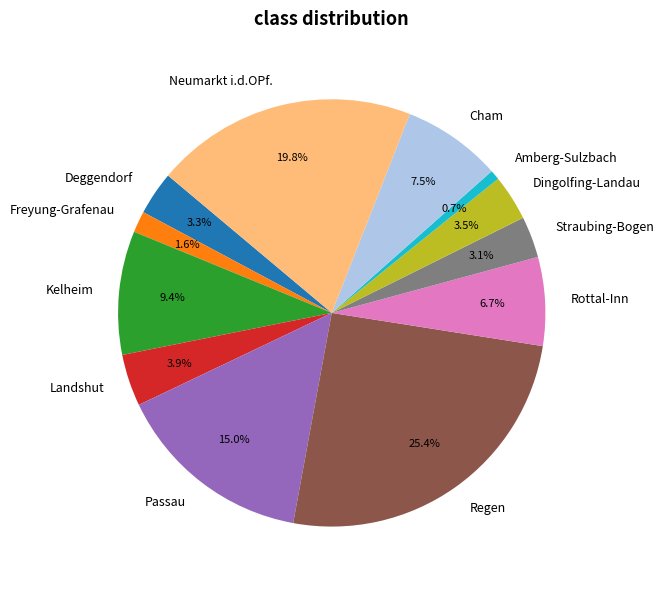

Is there any slice that represents more than half of the pie?

No